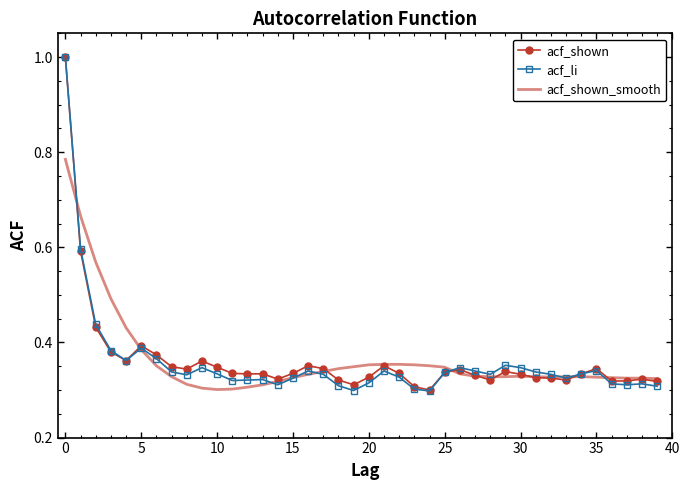

Which series has the widest spread of values?

acf_li